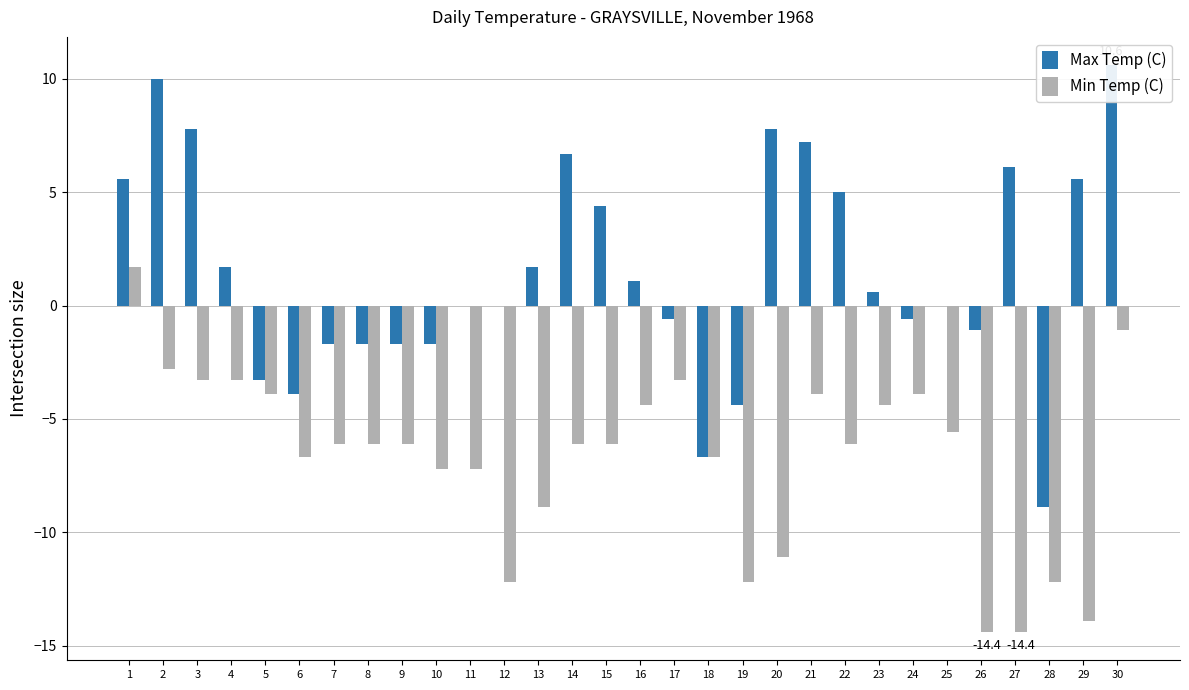

Rank the series at 23 from highest to lowest value.

Max Temp (C), Min Temp (C)